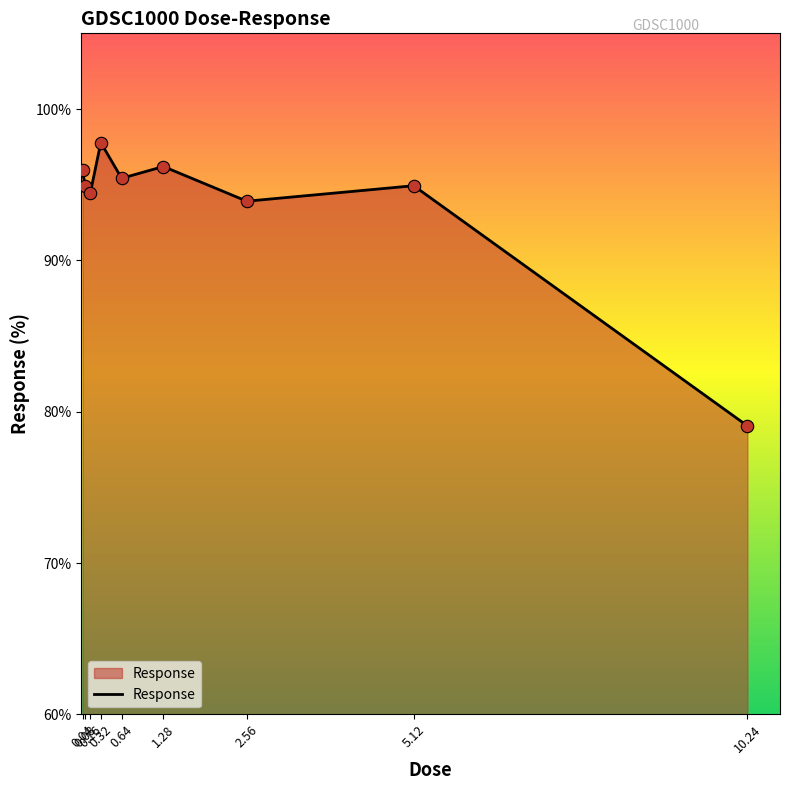

Approximately how many times larger is the value at 5.12 compared to 0.32?

1.0